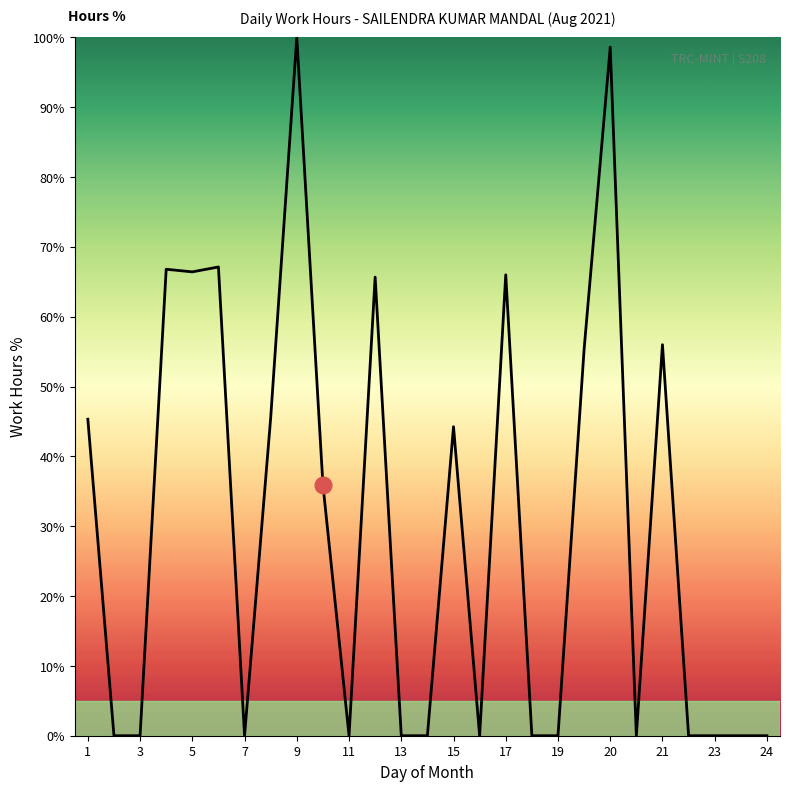

What is the maximum value shown in the chart?

100.0